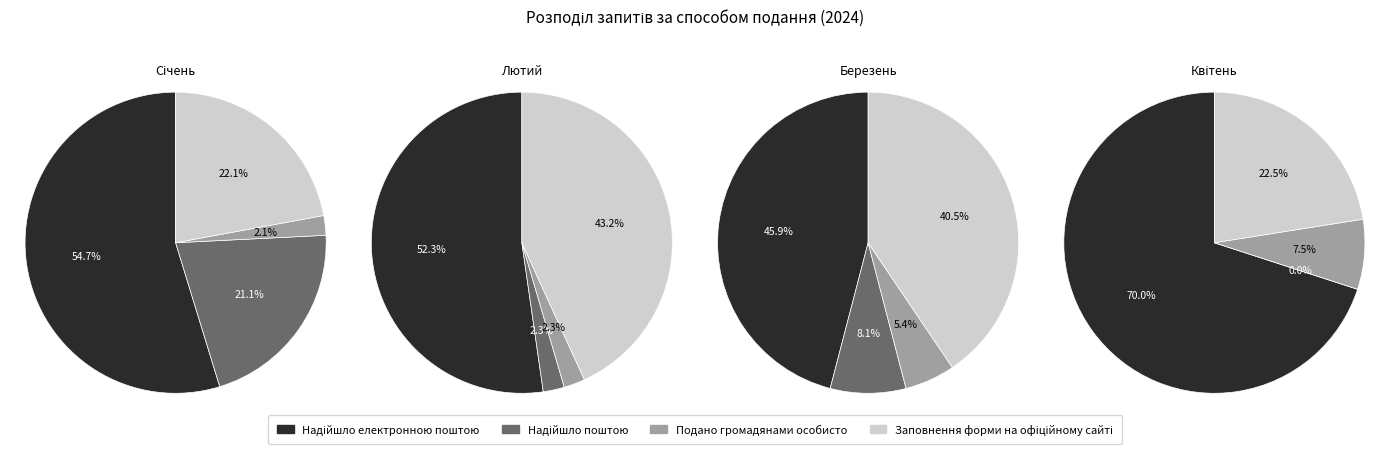

Combined, what portion of the pie is Березень and Квітень?

37.5%